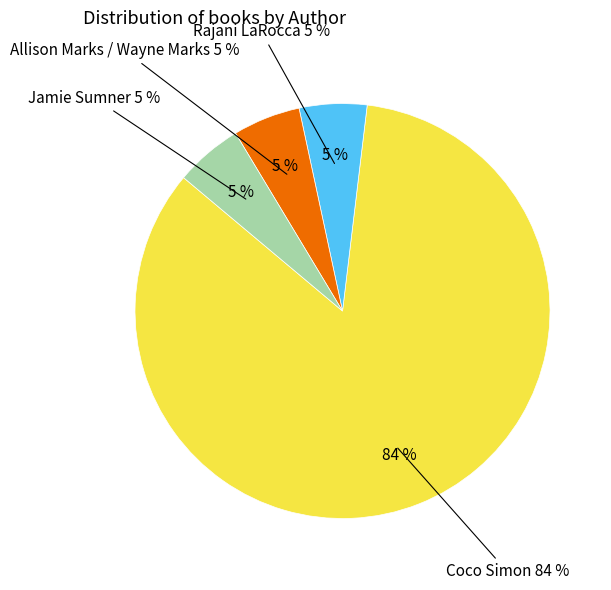

Is it true that Coco Simon is 84% of the pie?

True